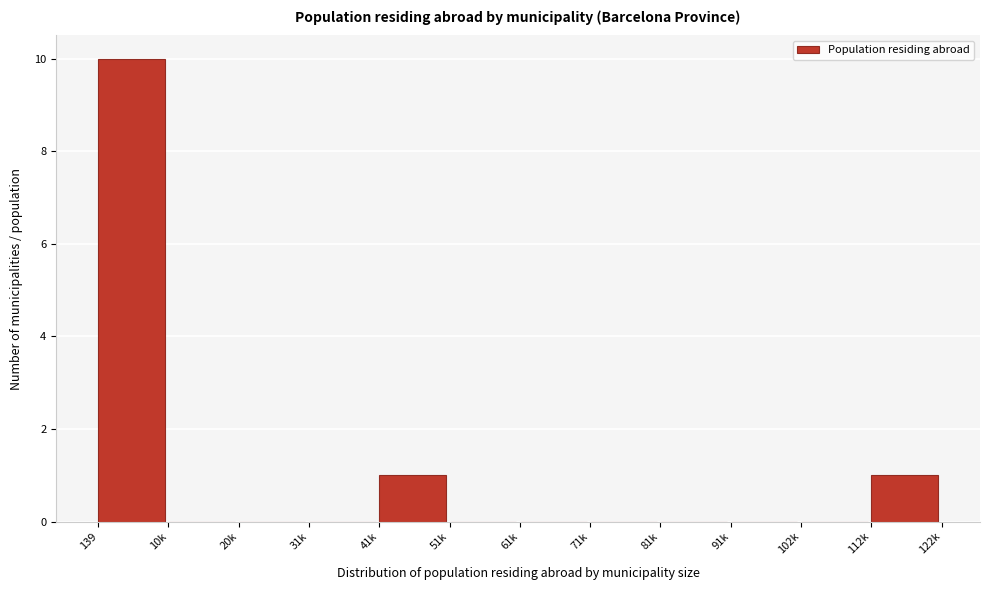

Reading left to right, transcribe all the data shown in this chart.

139=10	10k=0	20k=0	31k=0	41k=1	51k=0	61k=0	71k=0	81k=0	91k=0	102k=0	112k=1